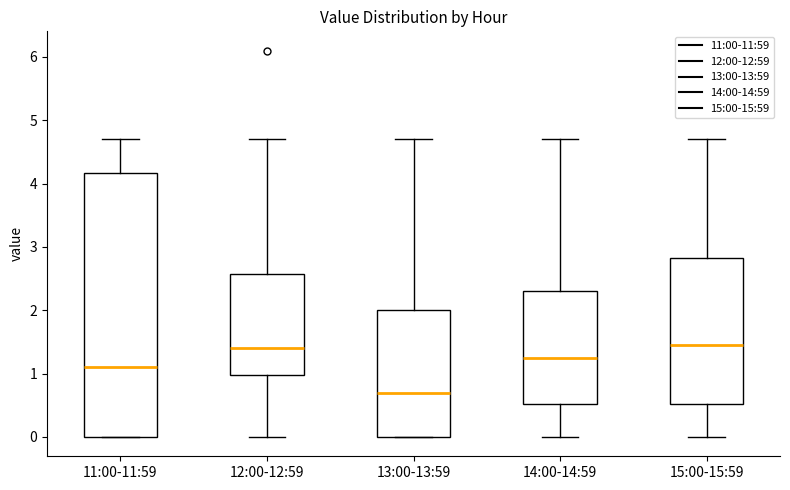

Comparing the boxes themselves (not the whiskers), which one is the tallest?

11:00-11:59